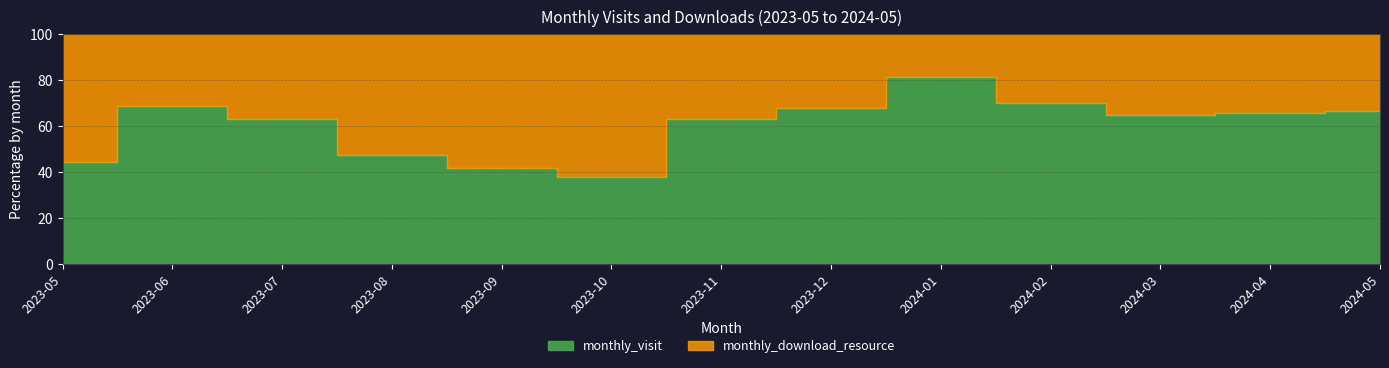

What are all the series names shown in the legend?

monthly_visit, monthly_download_resource